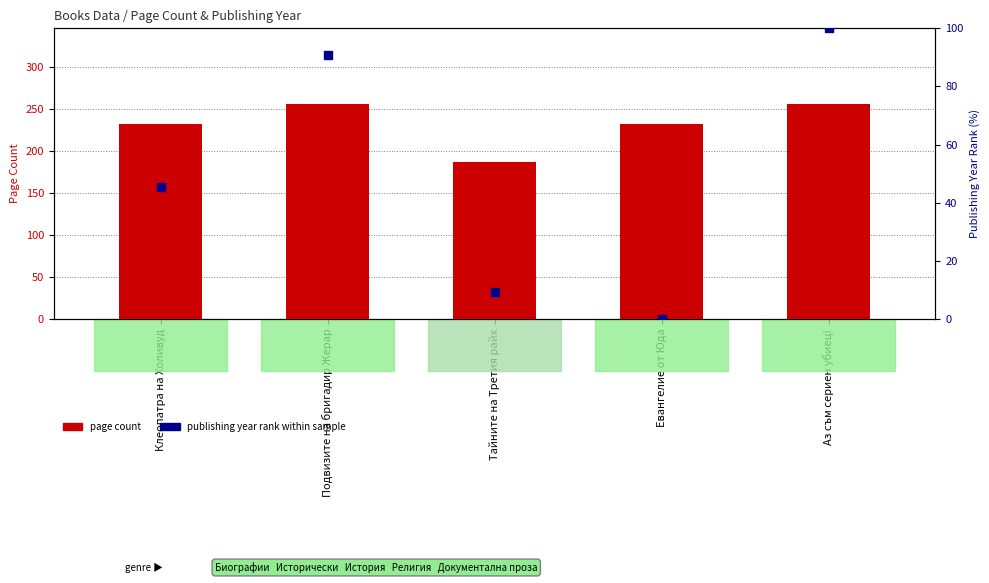

What is the total value across all series at Евангелие от Юда?

232.0